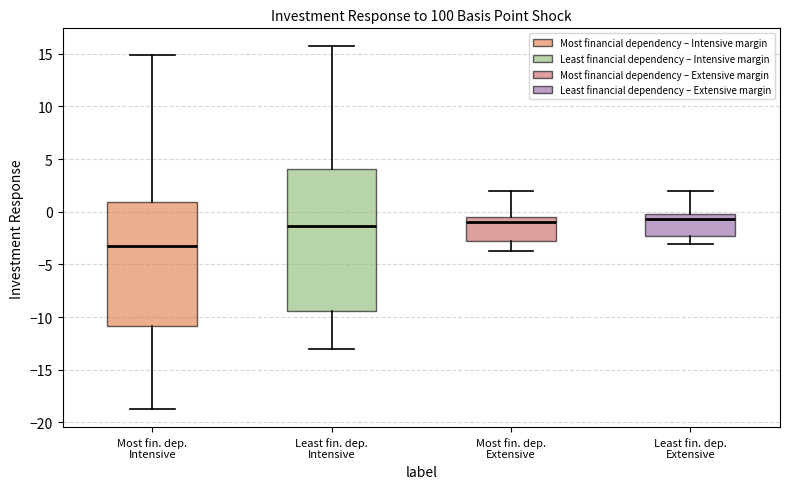

Which box's median line is the lowest?

Most fin. dep. Intensive